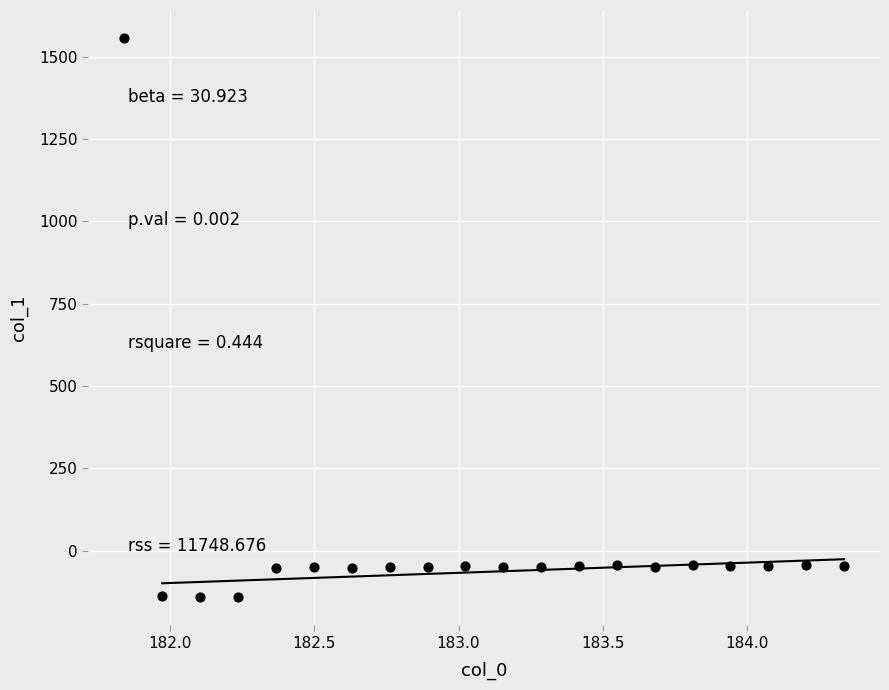

What is the range of Y values (max minus min)?

1698.1